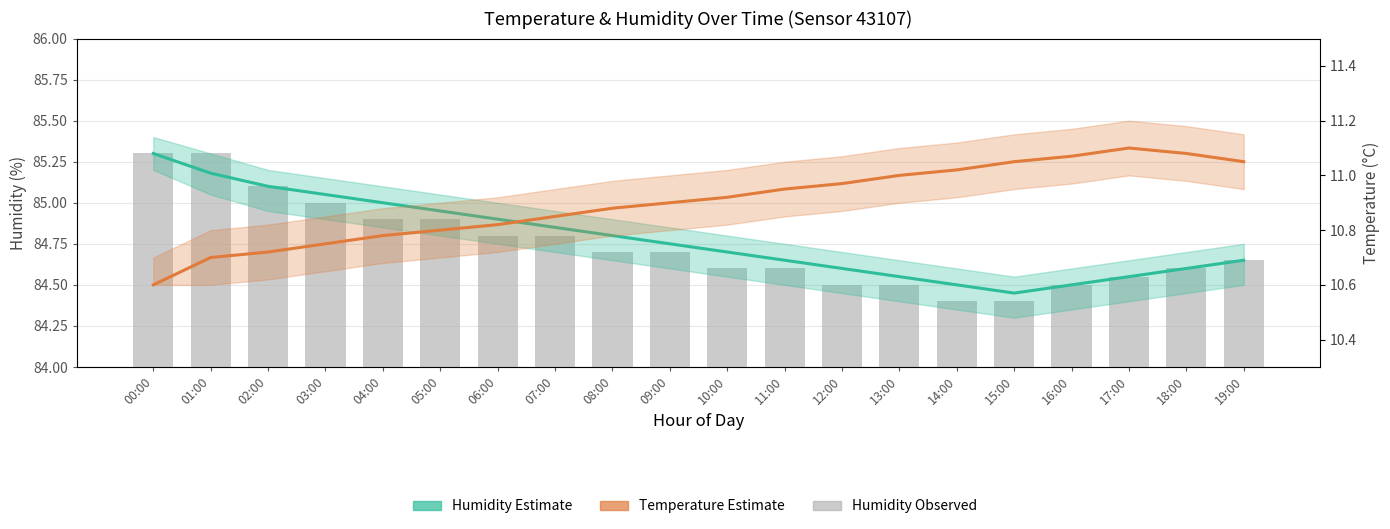

How many distinct data groups are displayed?

3